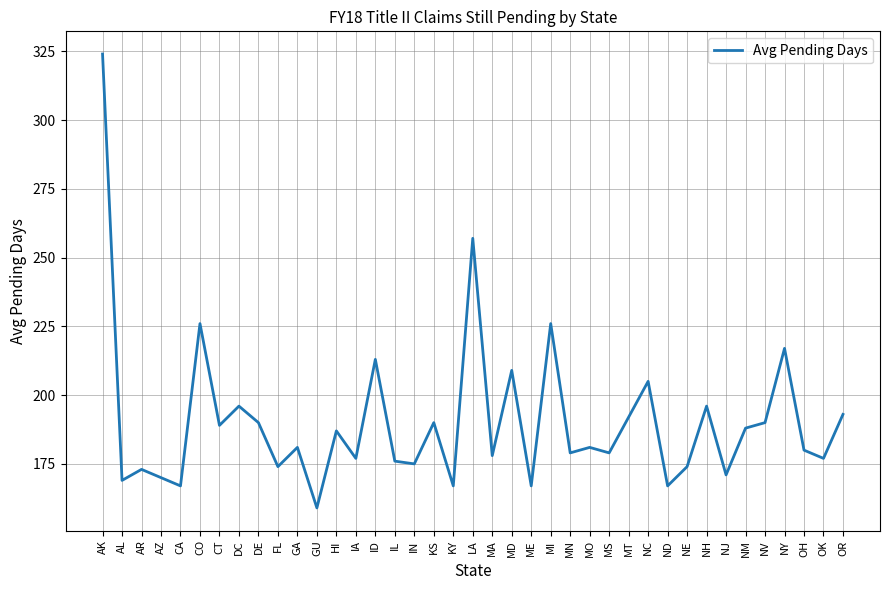

Reading right to left, extract all data points from this chart.

193	177	180	217	190	188	171	196	174	167	205	192	179	181	179	226	167	209	178	257	167	190	175	176	213	177	187	159	181	174	190	196	189	226	167	170	173	169	324